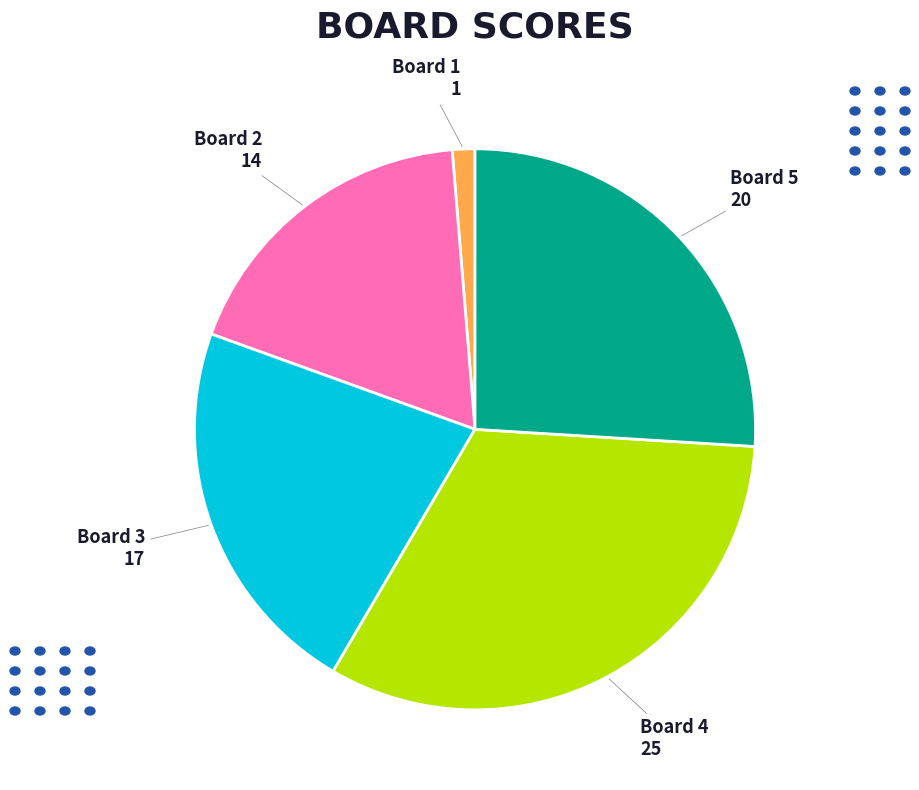

Rank the categories by value from lowest to highest.

Board 1, Board 2, Board 3, Board 5, Board 4